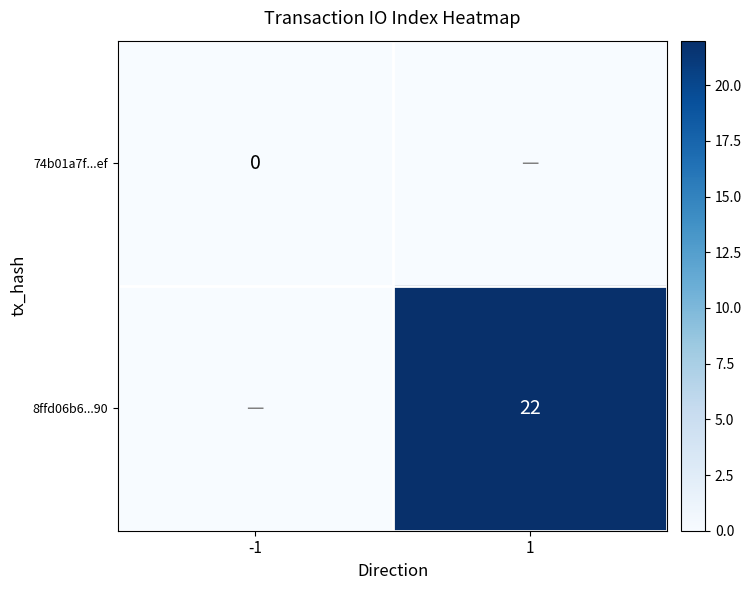

At which category does the chart reach its peak across all series?

1